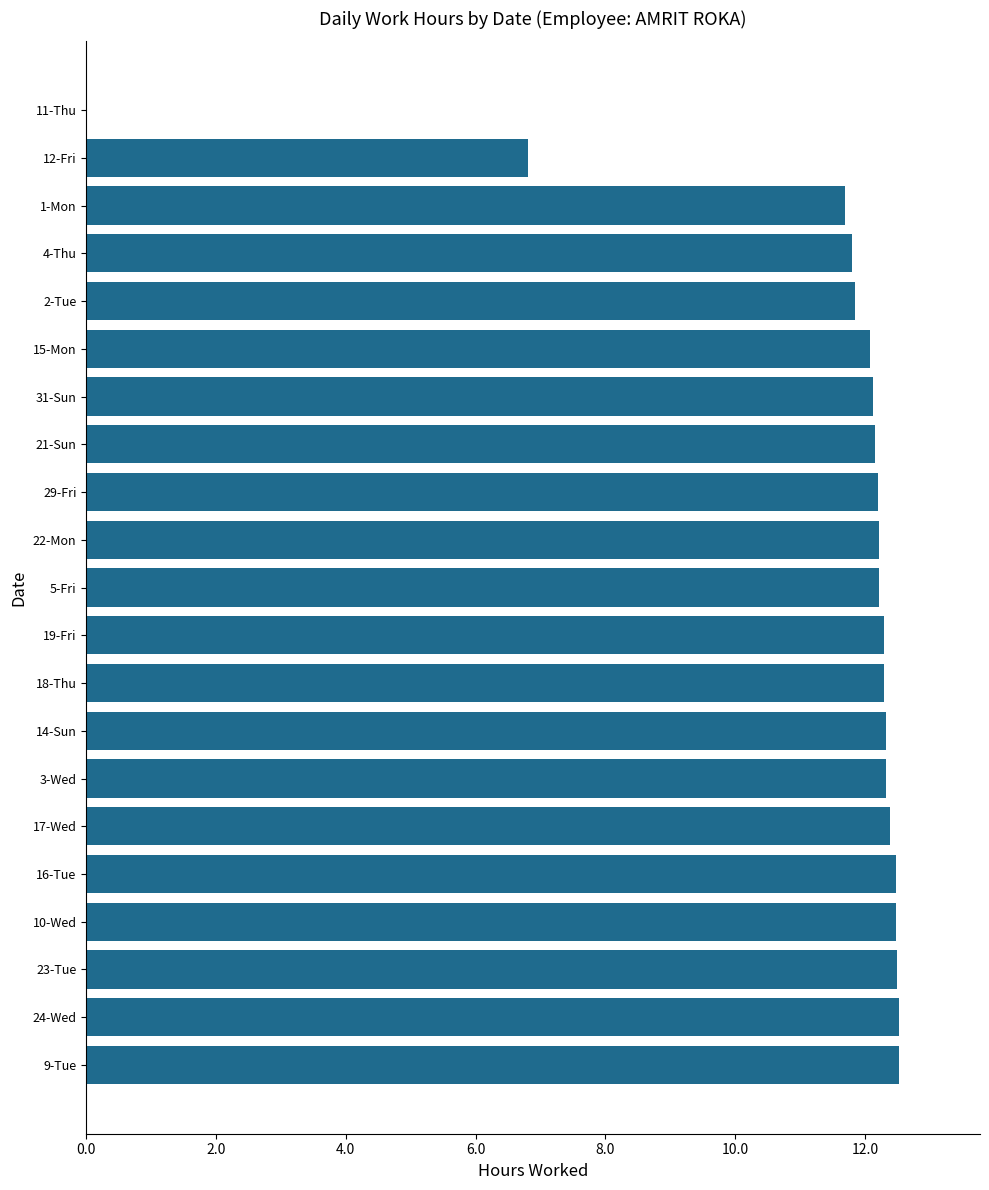

What is the sum of all values?

239.2